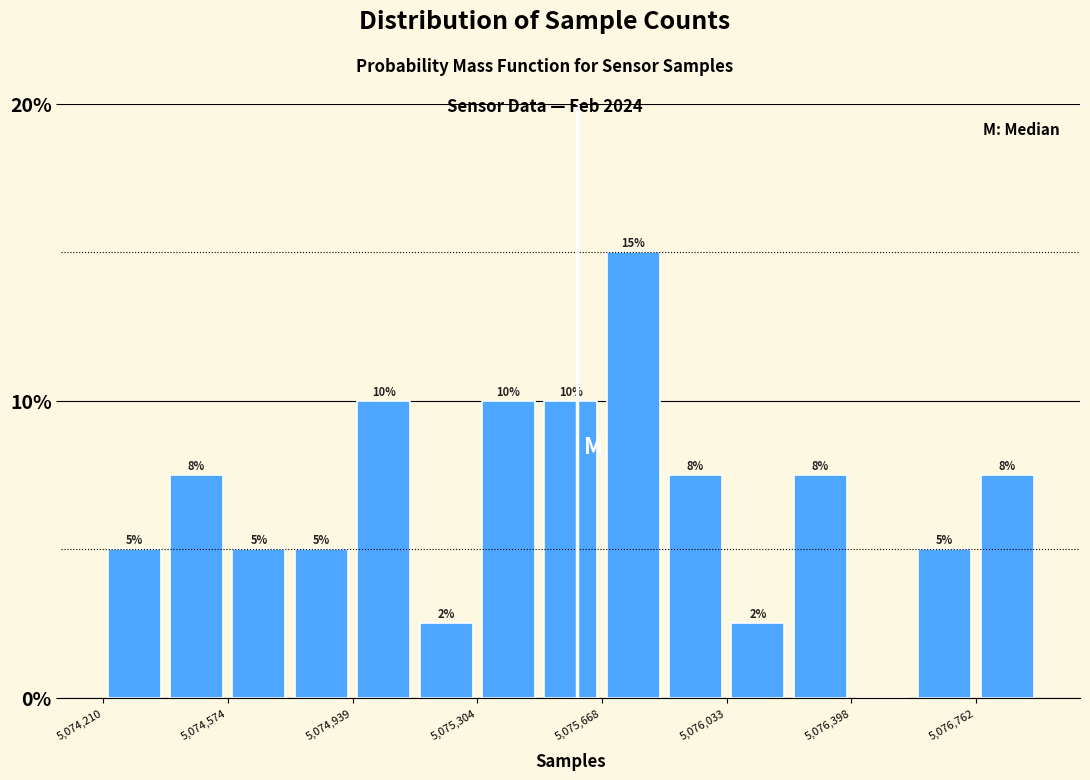

Read against the x-axis, roughly where is the centre of the tallest bar?

5075750